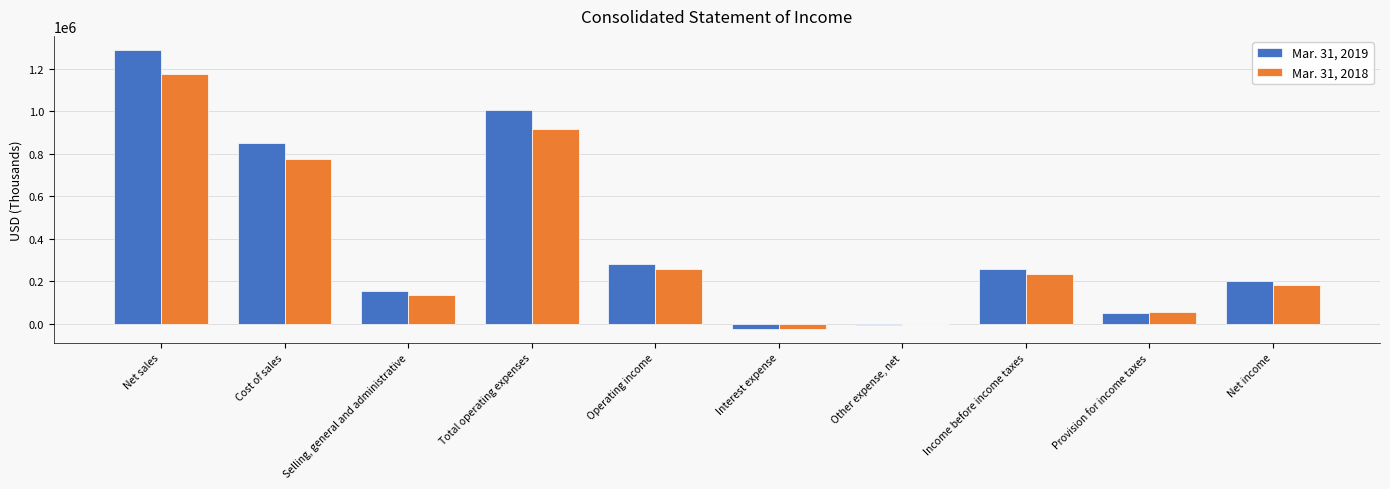

The value of Mar. 31, 2018 at Net sales is 1626138. True or false?

False